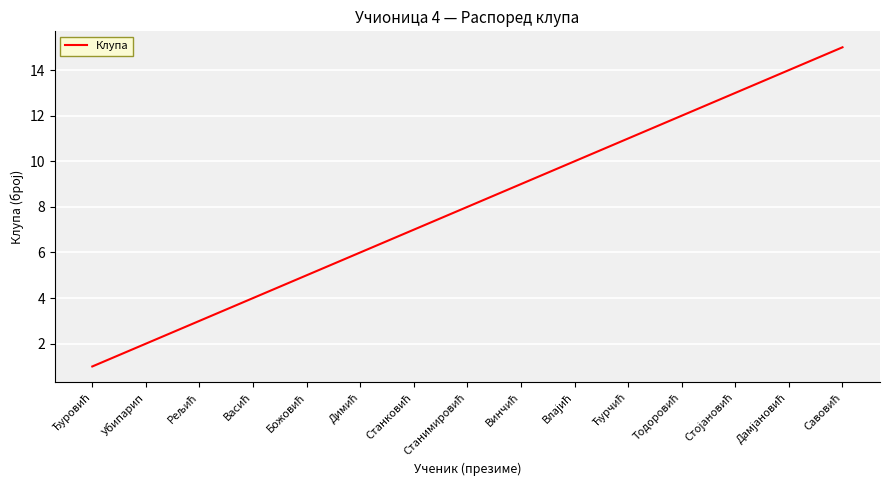

Reading left to right, transcribe all the data shown in this chart.

1	2	3	4	5	6	7	8	9	10	11	12	13	14	15